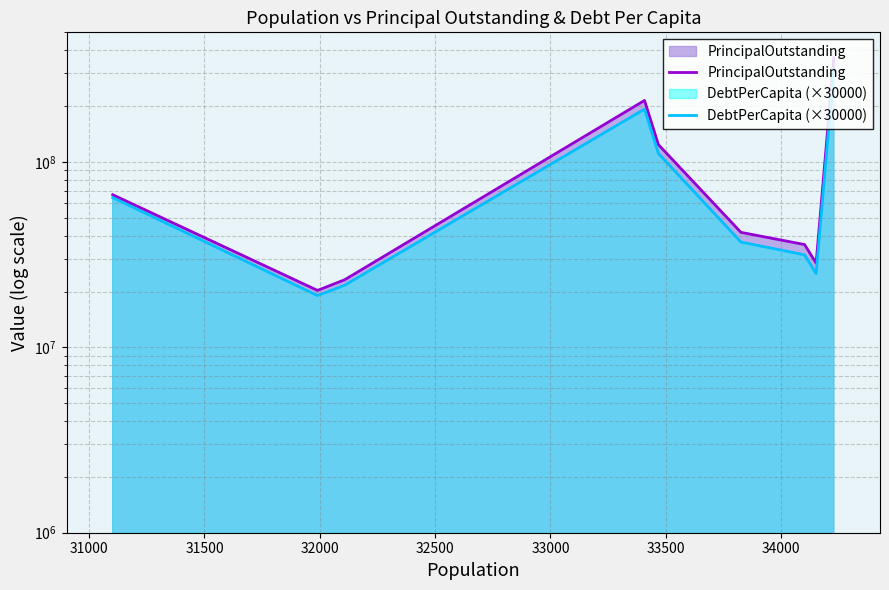

Rank the series by their average value, from lowest to highest.

DebtPerCapita (×30000), PrincipalOutstanding